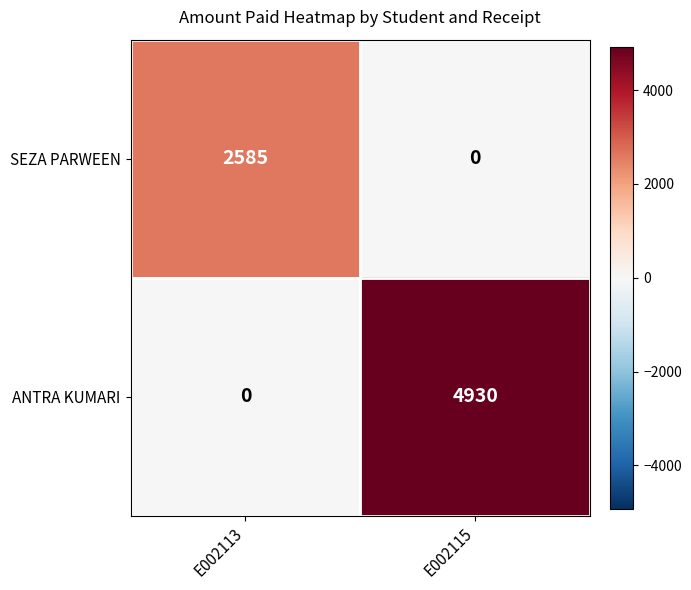

The SEZA PARWEEN series shows 0 at E002115. True or false?

True